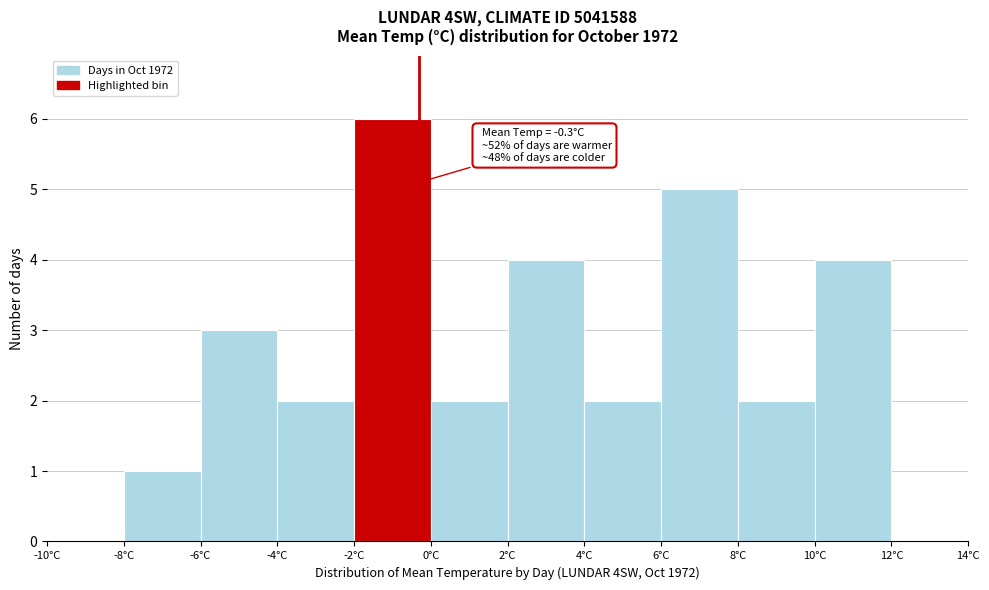

Which range on the x-axis has the tallest bar?

-2 to 0